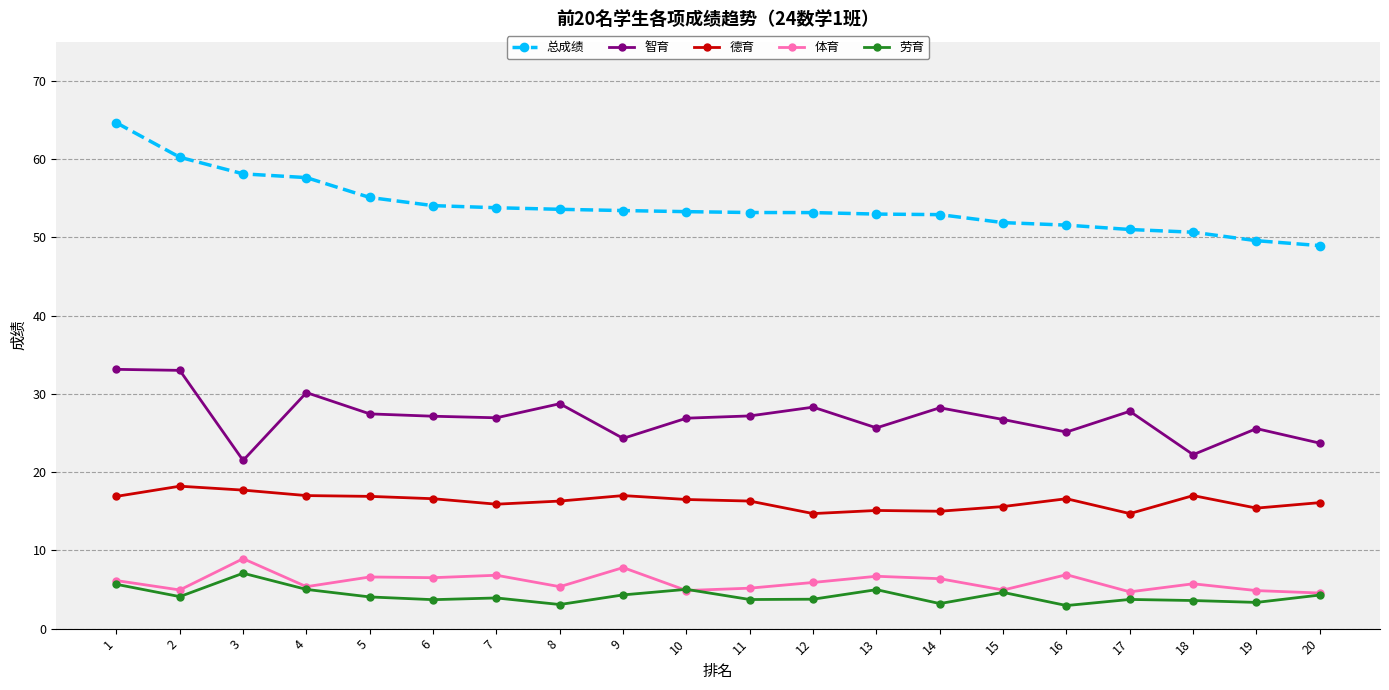

At 9, list the series in order from largest to smallest.

总成绩, 智育, 德育, 体育, 劳育